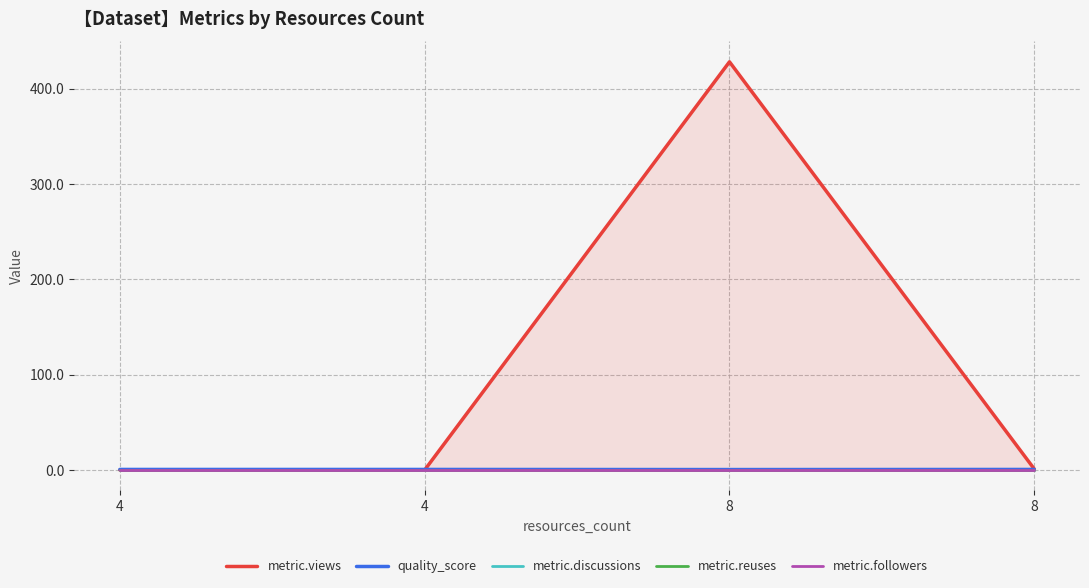

At which category is the sum across all series the highest?

8